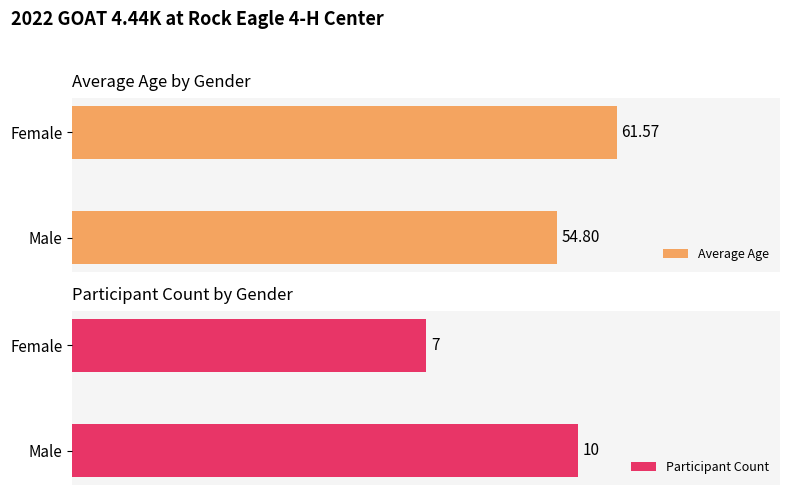

What is the maximum value shown in the chart?

61.6